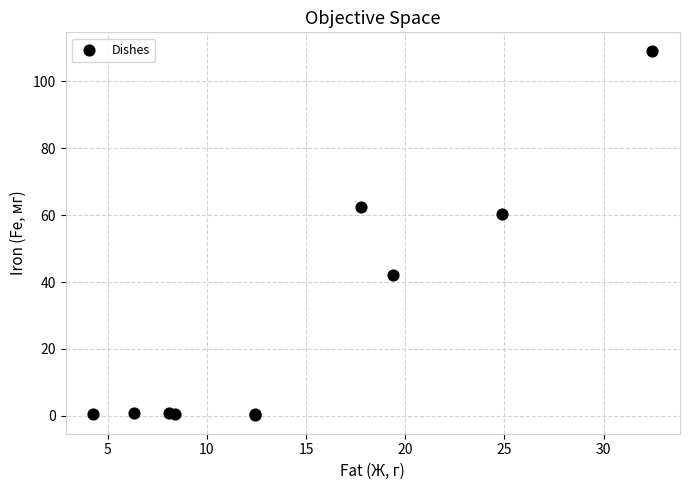

What Y value in the scatter plot is closest to 54?

60.3